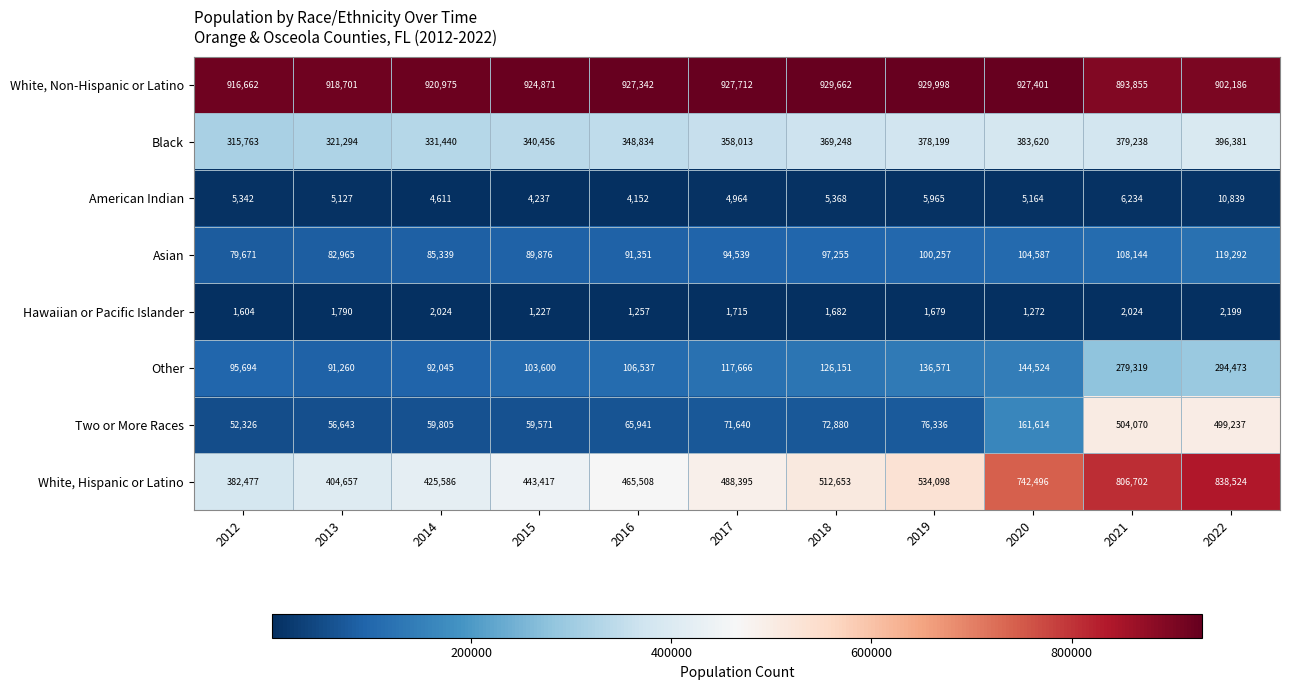

Which series changed the most between 2014 and 2016?

White, Hispanic or Latino